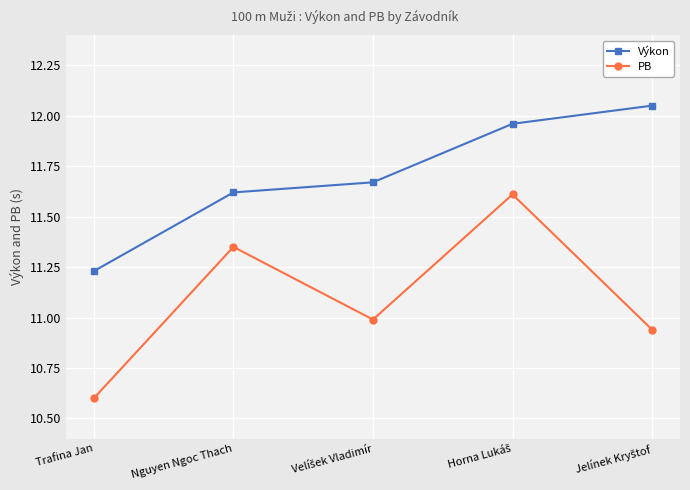

What are all the series names shown in the legend?

Výkon, PB